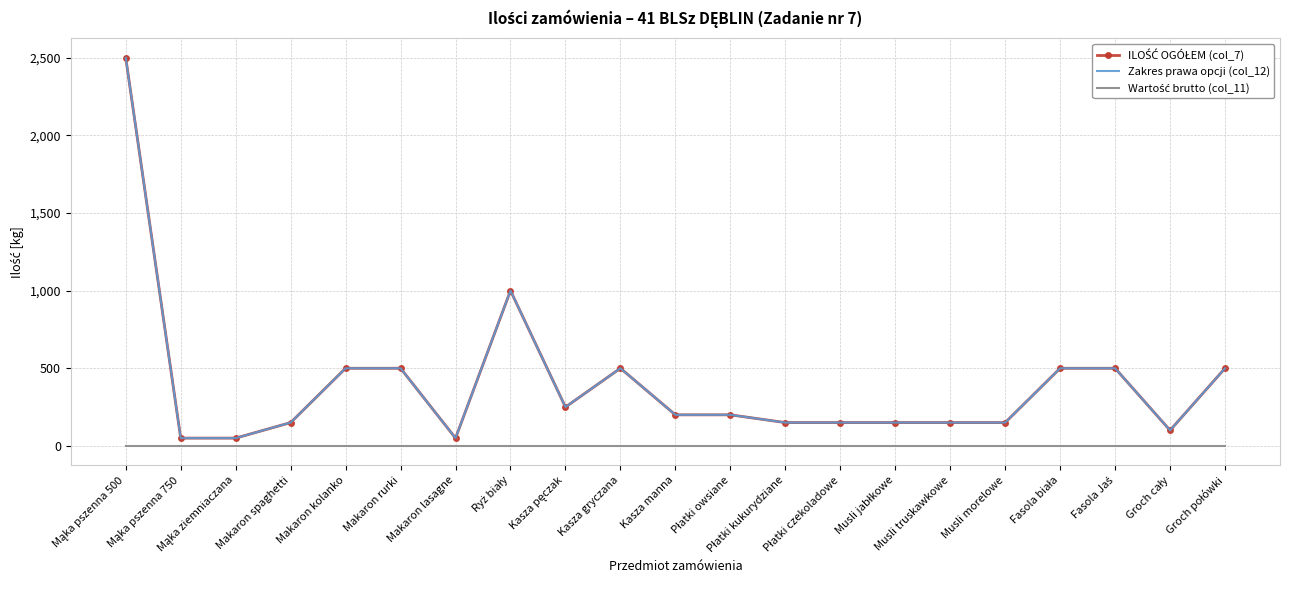

Rank the series at Fasola Jaś from highest to lowest value.

ILOŚĆ OGÓŁEM (col_7), Zakres prawa opcji (col_12), Wartość brutto (col_11)